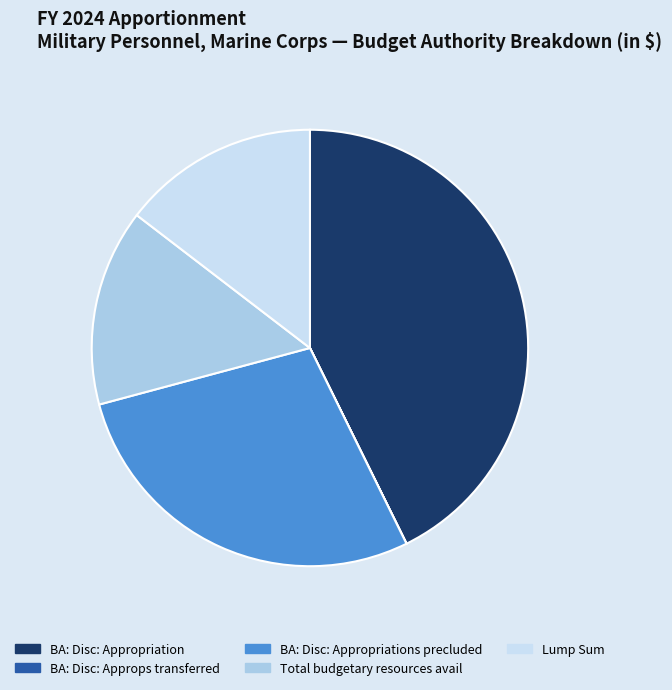

Is it true that BA: Disc: Appropriation is 43% of the pie?

True